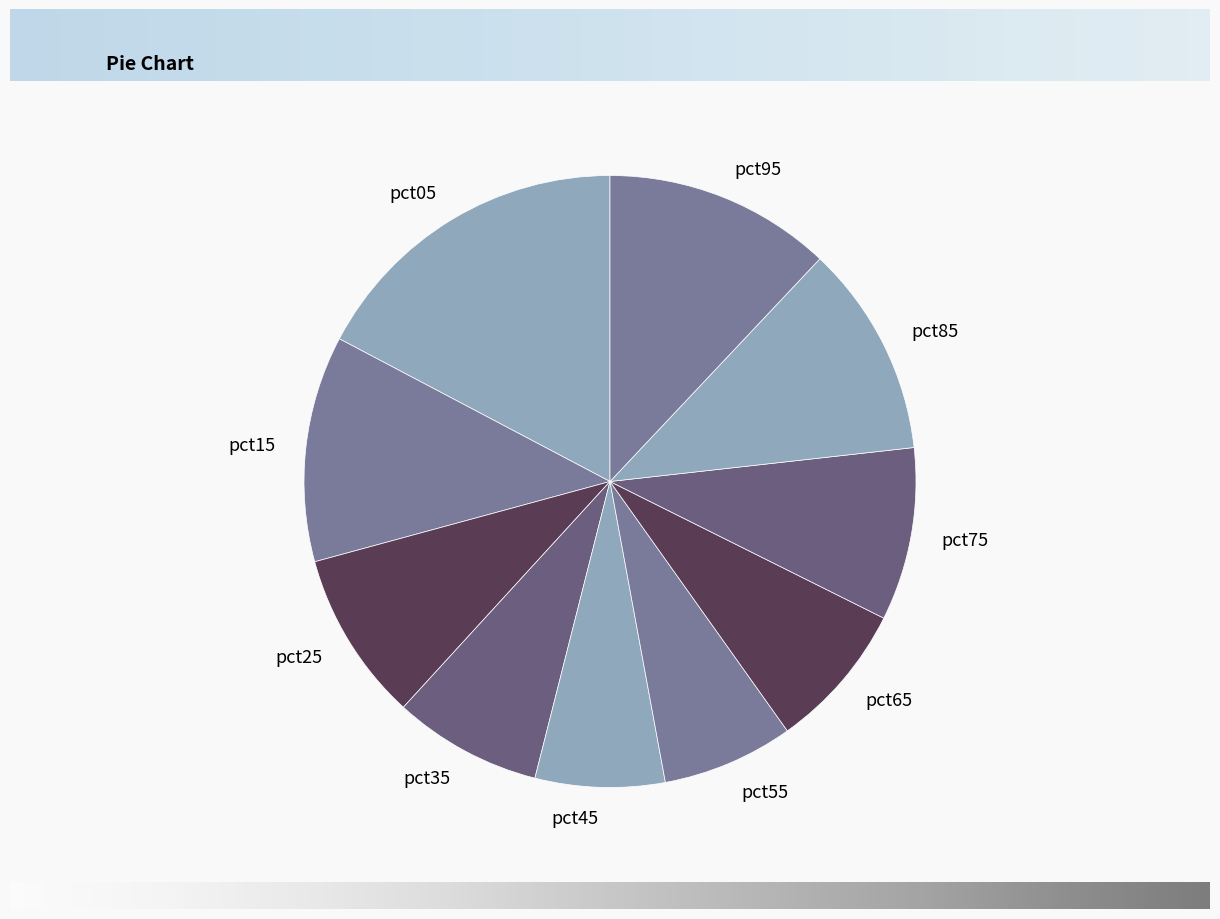

What is the largest slice in the pie chart?

pct05